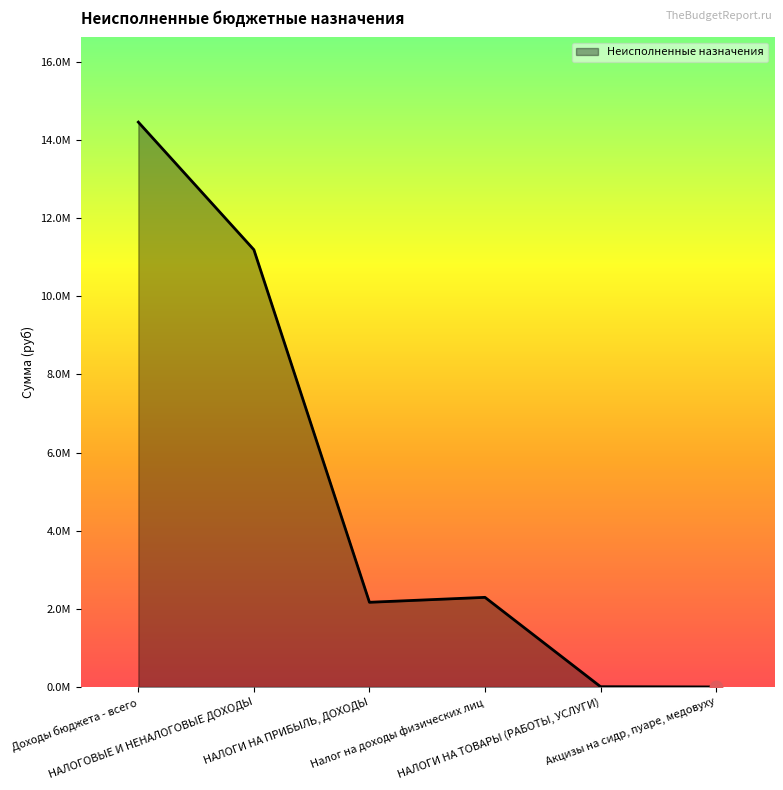

Which has a higher value, Акцизы на сидр, пуаре, медовуху or Доходы бюджета - всего?

Доходы бюджета - всего